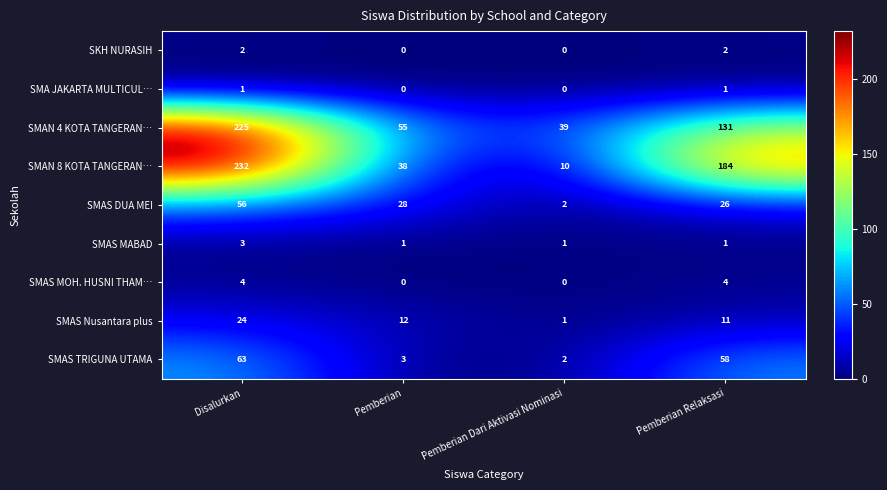

What is the difference between the highest and lowest values at Pemberian?

55